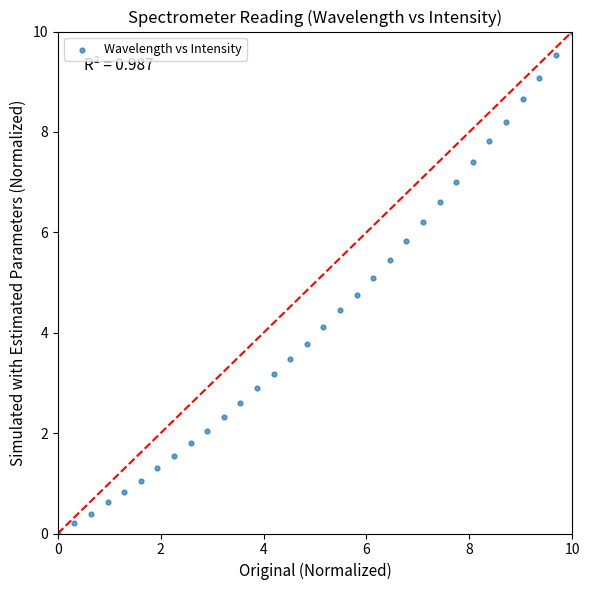

What is the range of Y values (max minus min)?

10.0